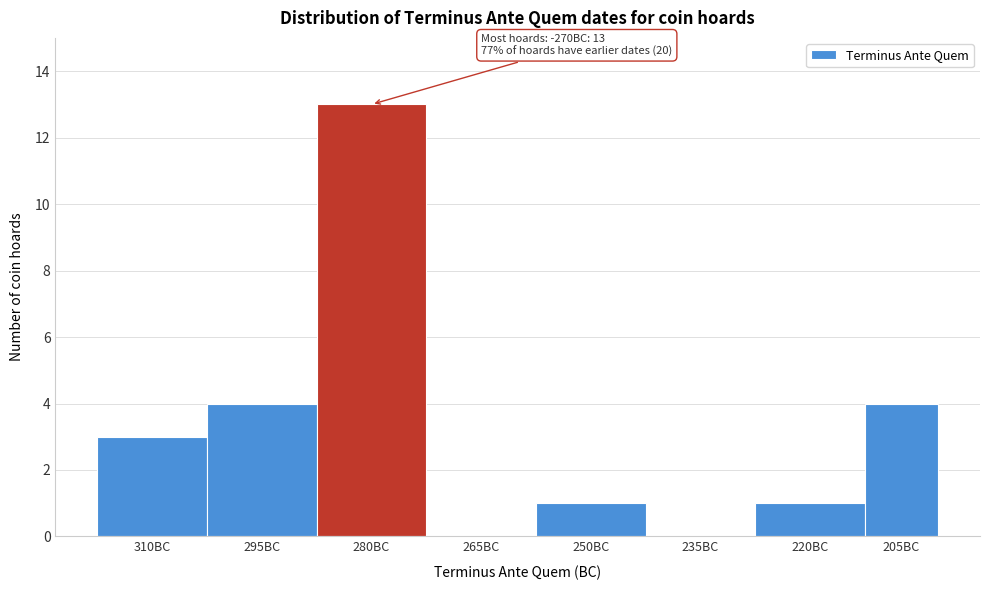

Reading left to right, extract all data points from this chart.

310BC=3	295BC=4	280BC=13	265BC=0	250BC=1	235BC=0	220BC=1	205BC=4